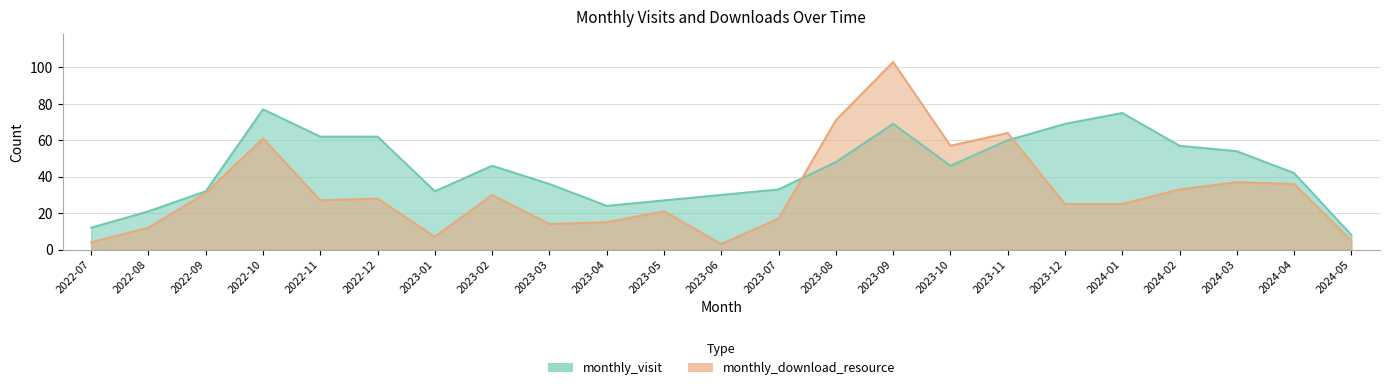

At which category does the chart reach its peak across all series?

2023-09